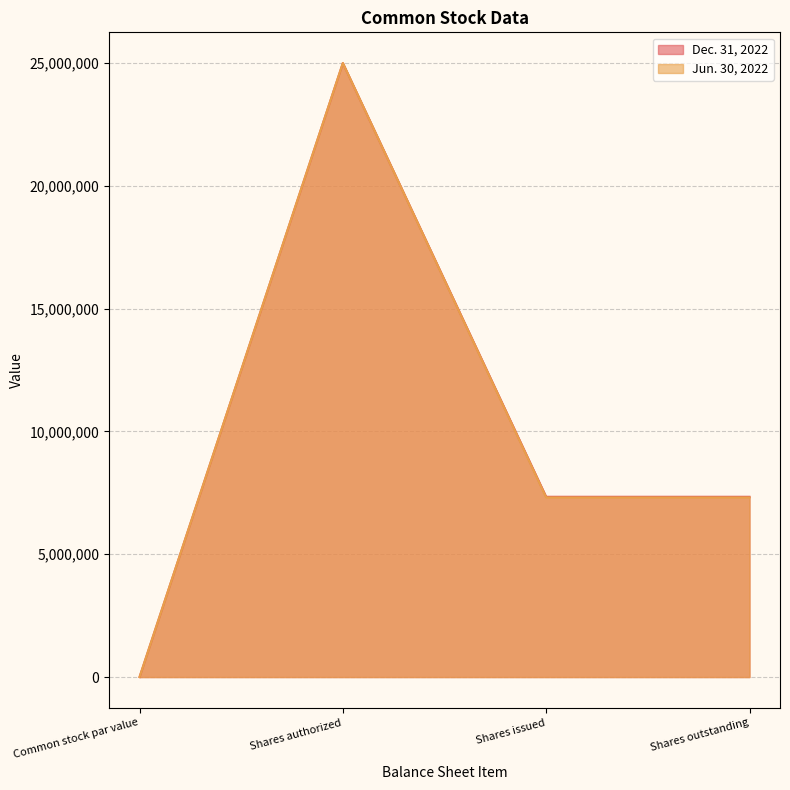

Which has a higher value, Shares outstanding or Shares issued?

Shares outstanding